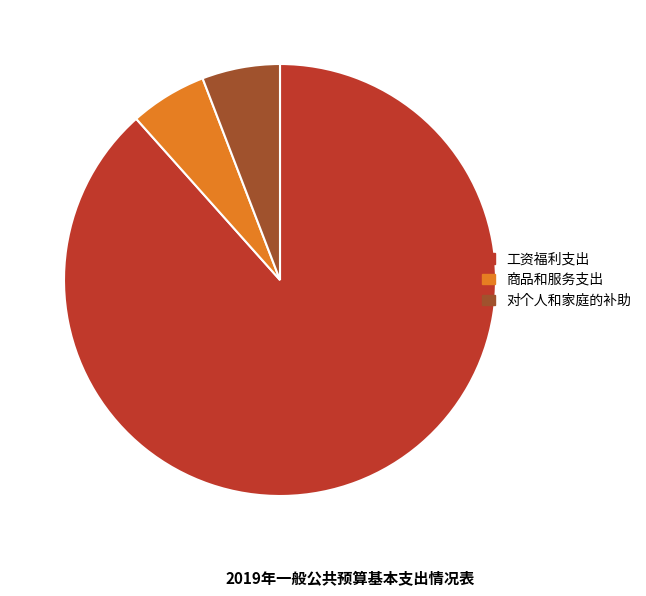

Is it true that 对个人和家庭的补助 is 1% of the pie?

False